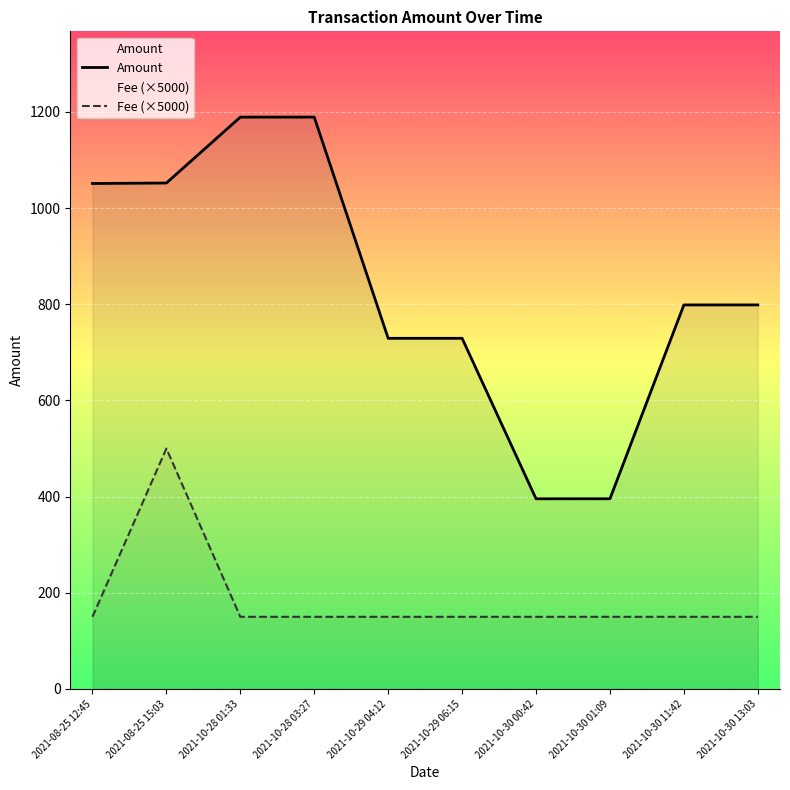

How many interior local peaks does the Amount series have?

2